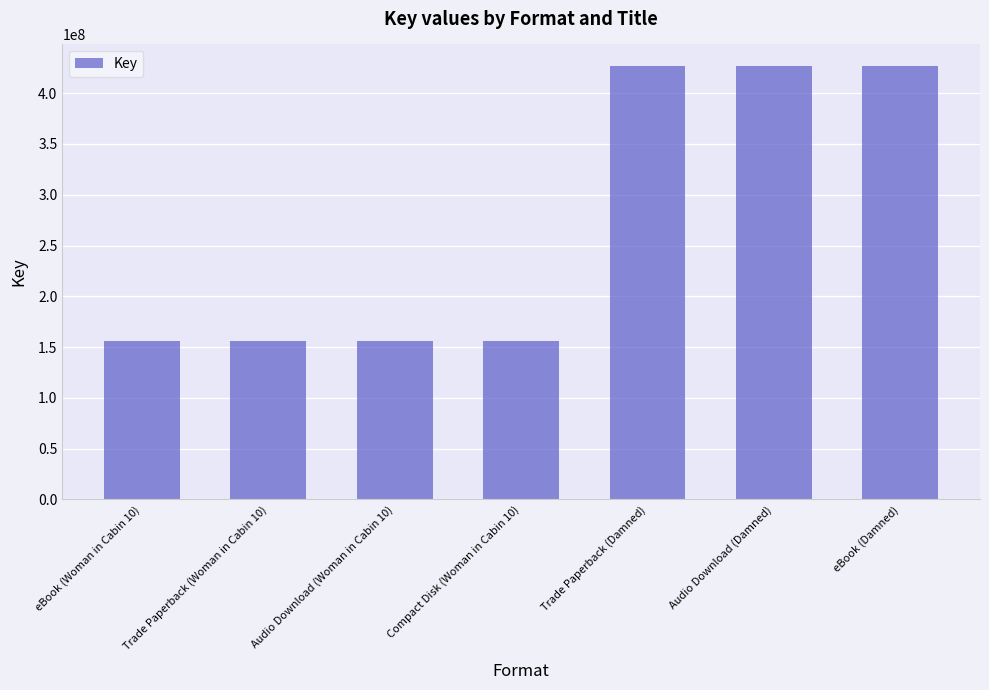

What is the value of the 5th bar from the left?

426653635